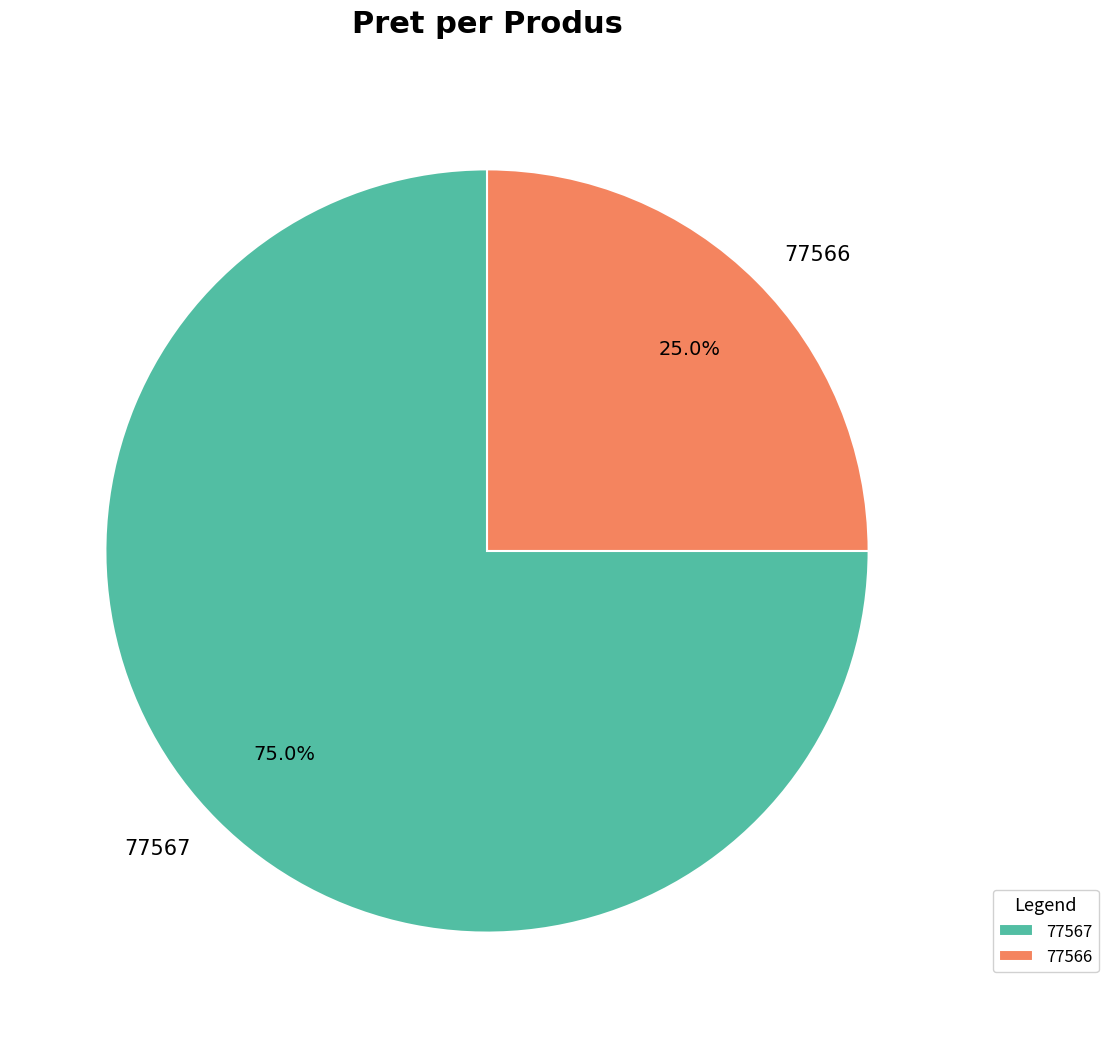

What portion of the pie excludes 77566?

75.0%